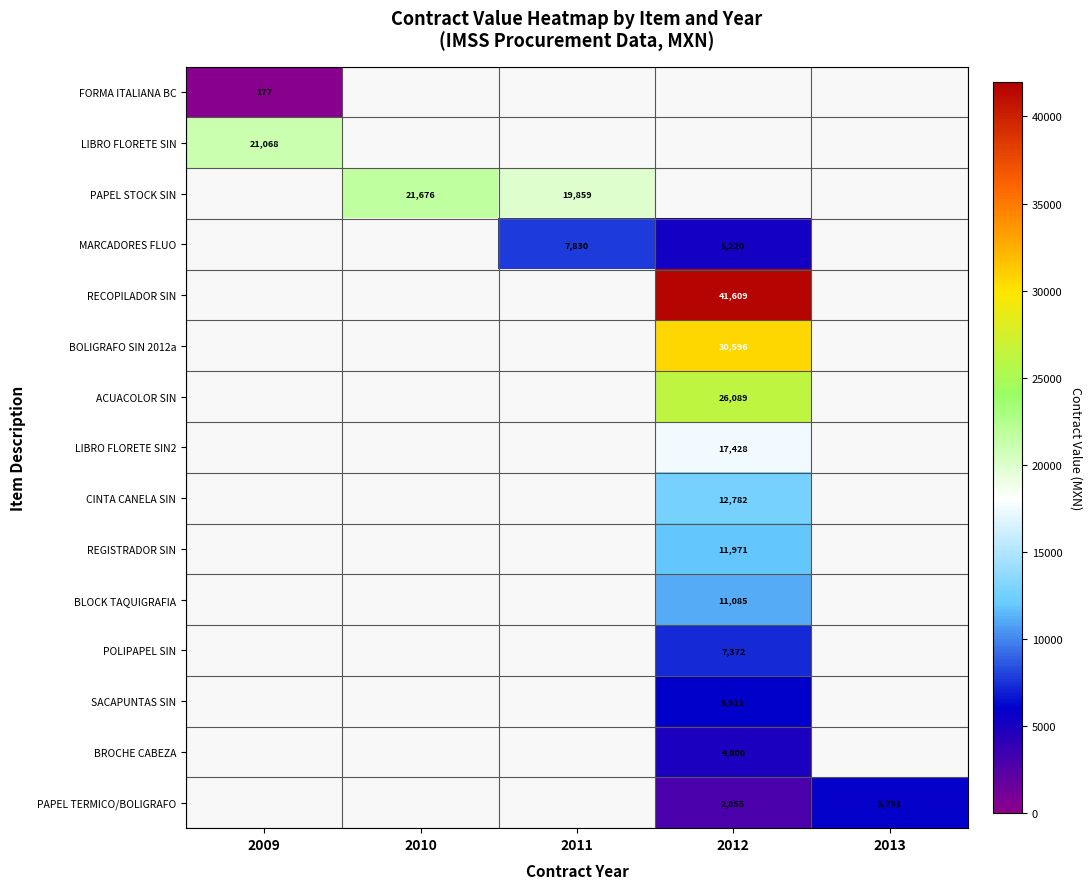

Is the value of BROCHE CABEZA at 2009 greater than the value of FORMA ITALIANA BC at 2009?

No